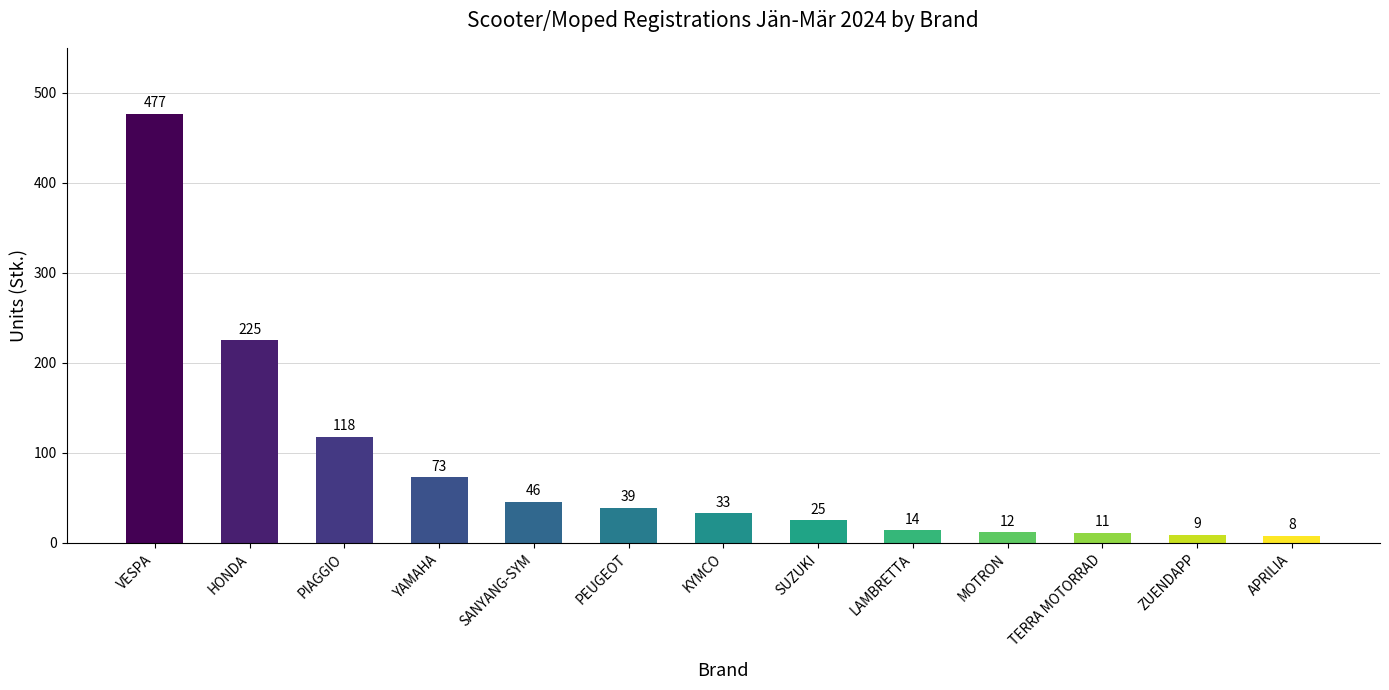

What is the difference between the values at SANYANG-SYM and TERRA MOTORRAD?

35